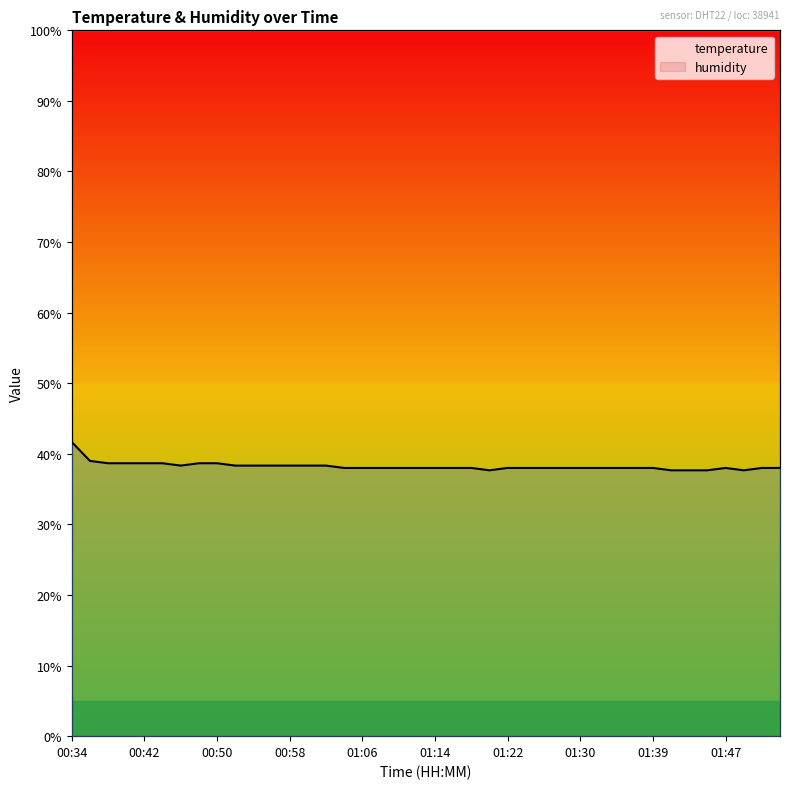

Reading left to right, list all the values displayed in this chart.

humidity: 99.9	99.9	99.9	99.9	99.9	99.9	99.9	99.9	99.9	99.9	99.9	99.9	99.9	99.9	99.9	99.9	99.9	99.9	99.9	99.9	99.9	99.9	99.9	99.9	99.9	99.9	99.9	99.9	99.9	99.9	99.9	99.9	99.9	99.9	99.9	99.9	99.9	99.9	99.9	99.9
temperature: 12.5	11.7	11.6	11.6	11.6	11.6	11.5	11.6	11.6	11.5	11.5	11.5	11.5	11.5	11.5	11.4	11.4	11.4	11.4	11.4	11.4	11.4	11.4	11.3	11.4	11.4	11.4	11.4	11.4	11.4	11.4	11.4	11.4	11.3	11.3	11.3	11.4	11.3	11.4	11.4